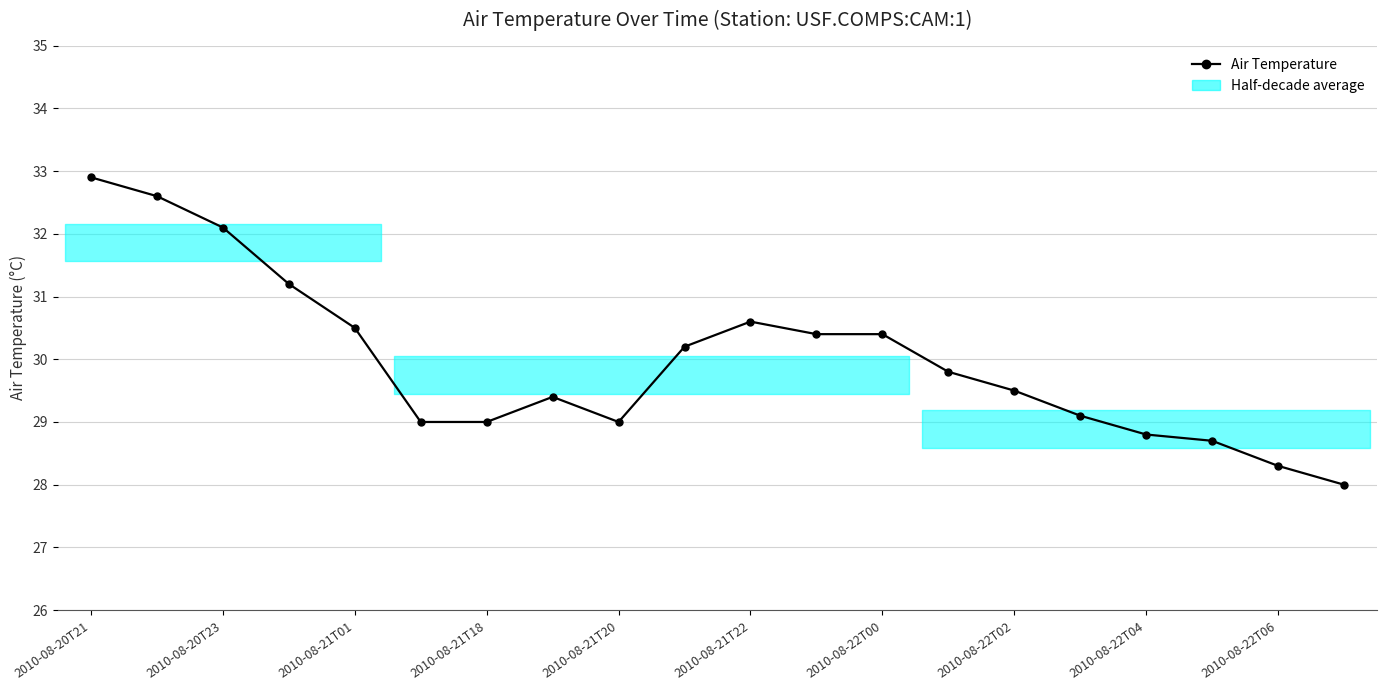

What is the sum of all values?

599.5